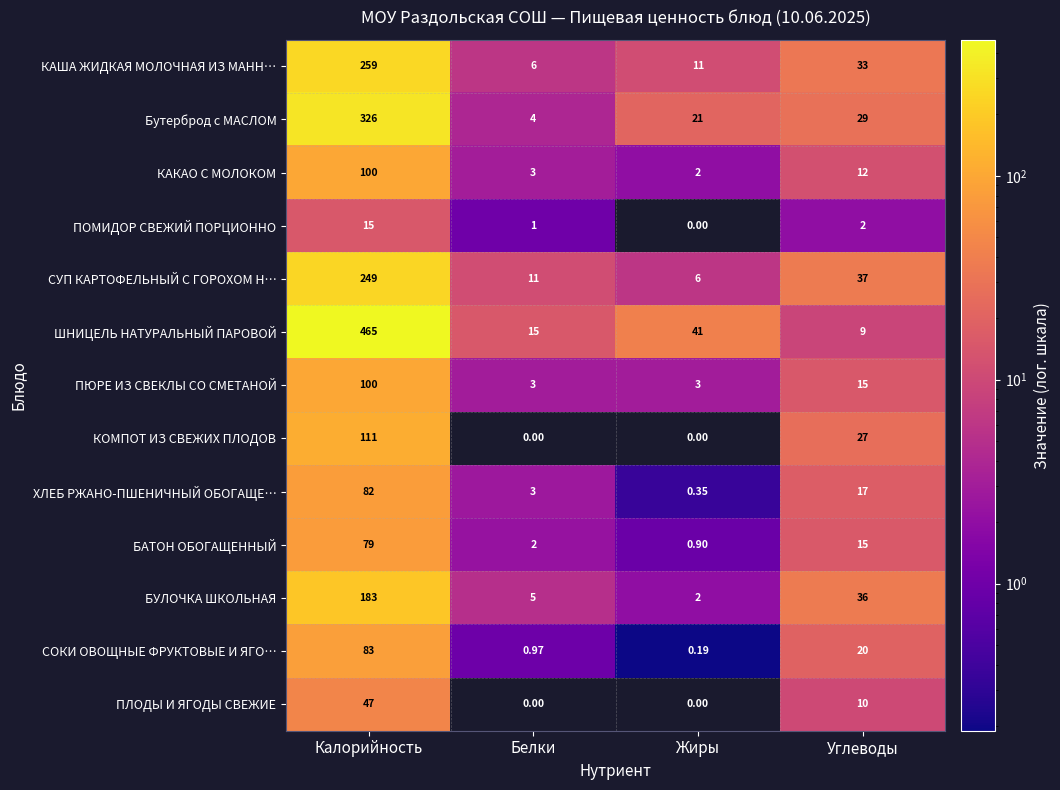

At which label does Бутерброд с МАСЛОМ first exceed 29?

Калорийность